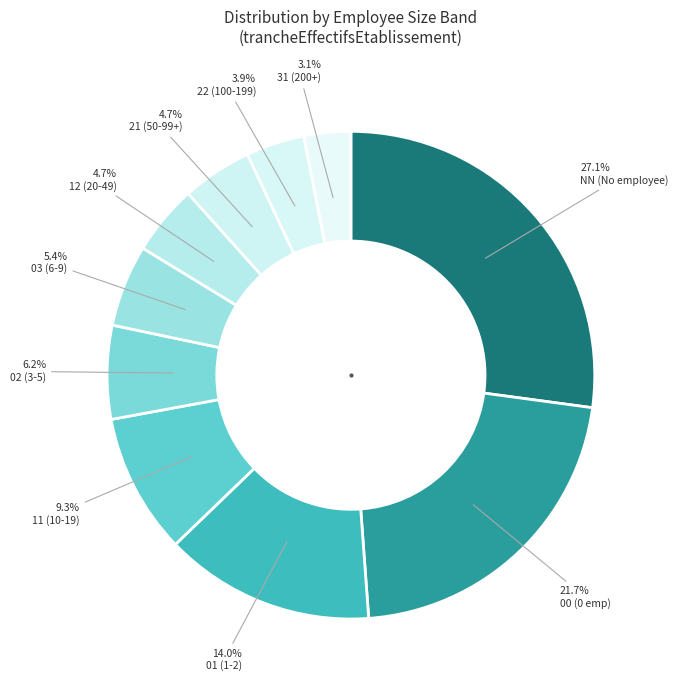

How many segments does this pie chart have?

10